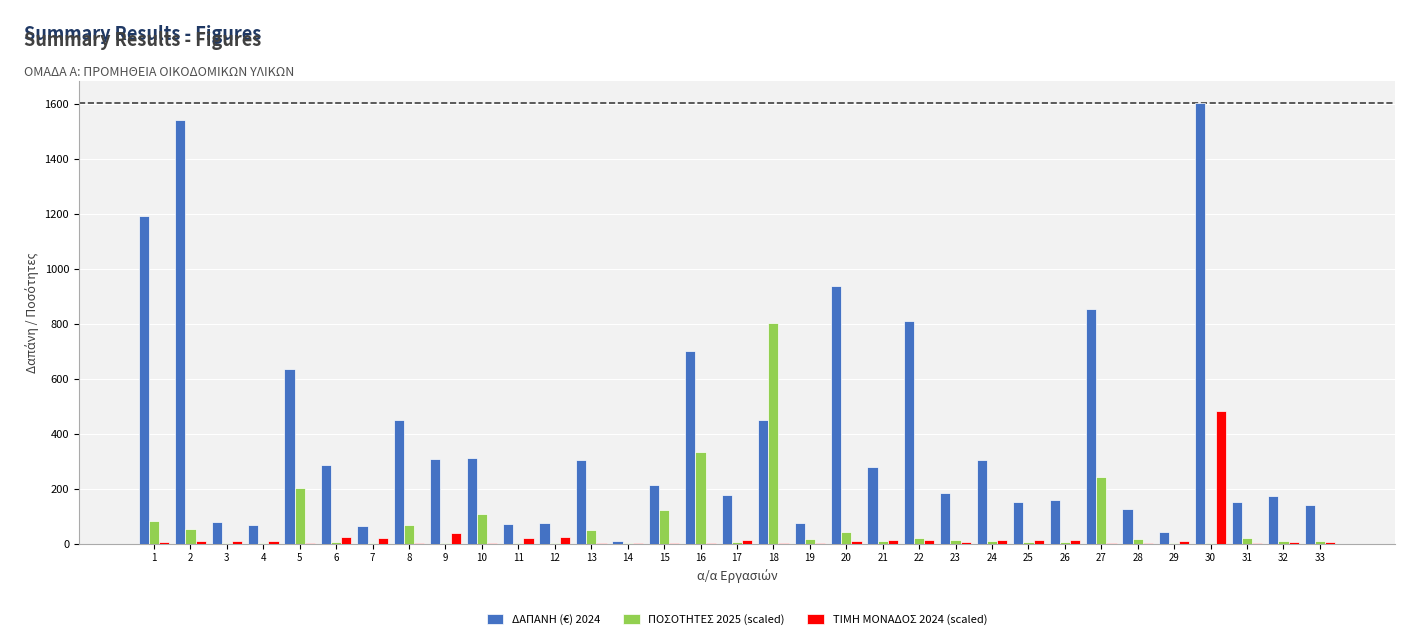

How many data points does each series have?

33